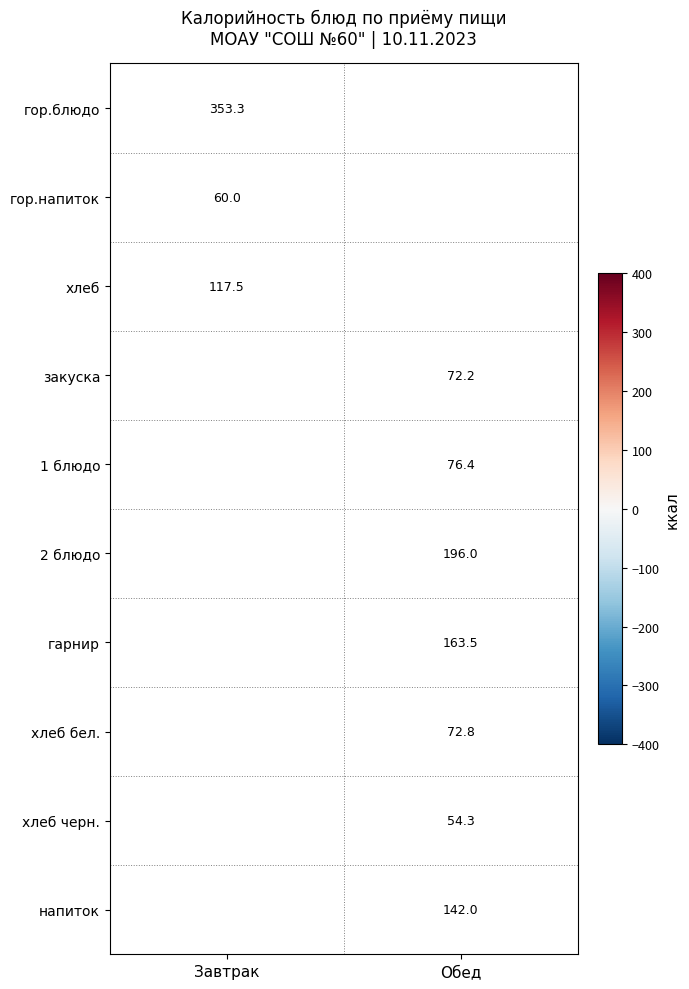

The гарнир series shows 41.0 at Обед. True or false?

False